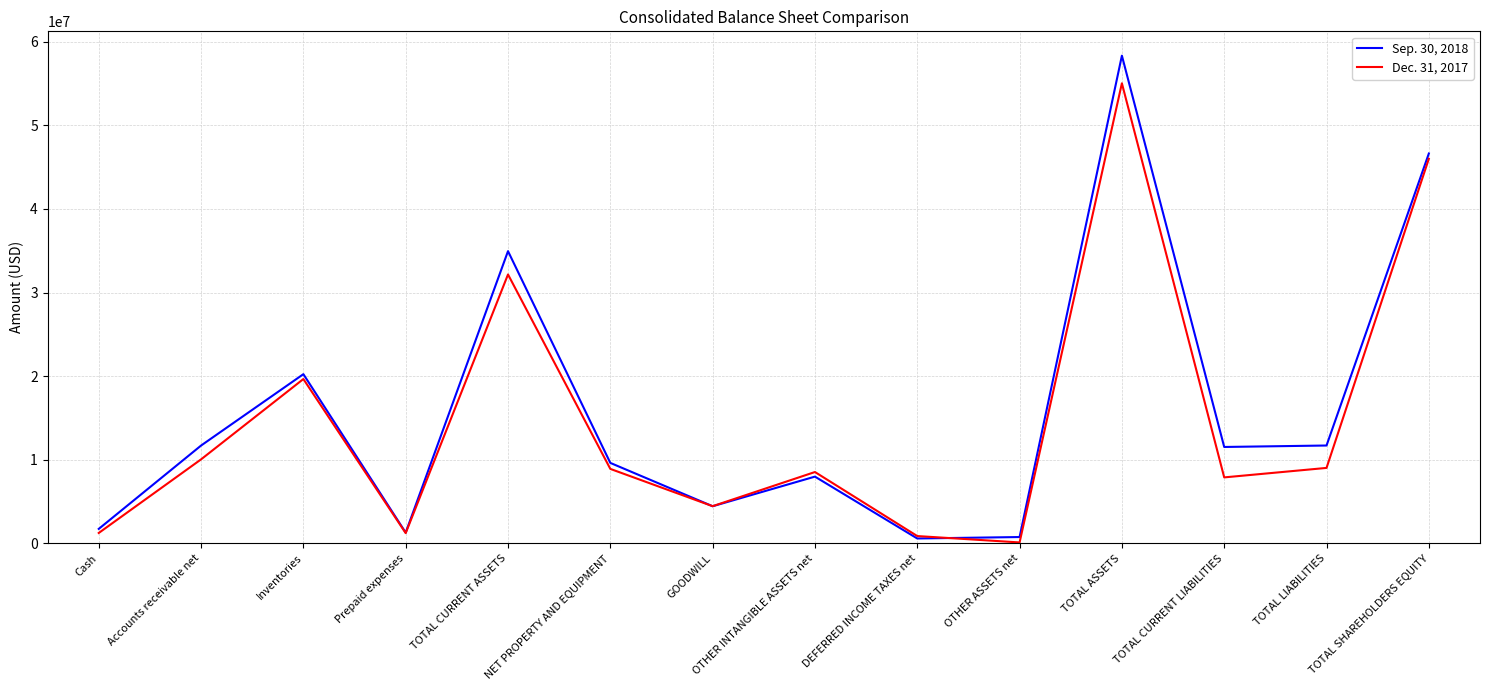

True or false: Dec. 31, 2017 has a value of 46013000 at TOTAL SHAREHOLDERS EQUITY.

True